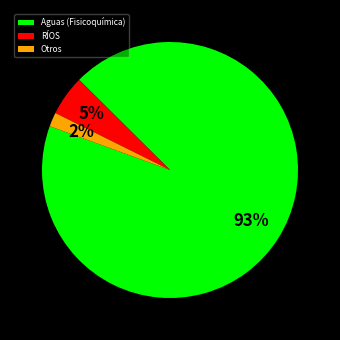

Between RÍOS and Otros, which is larger?

RÍOS